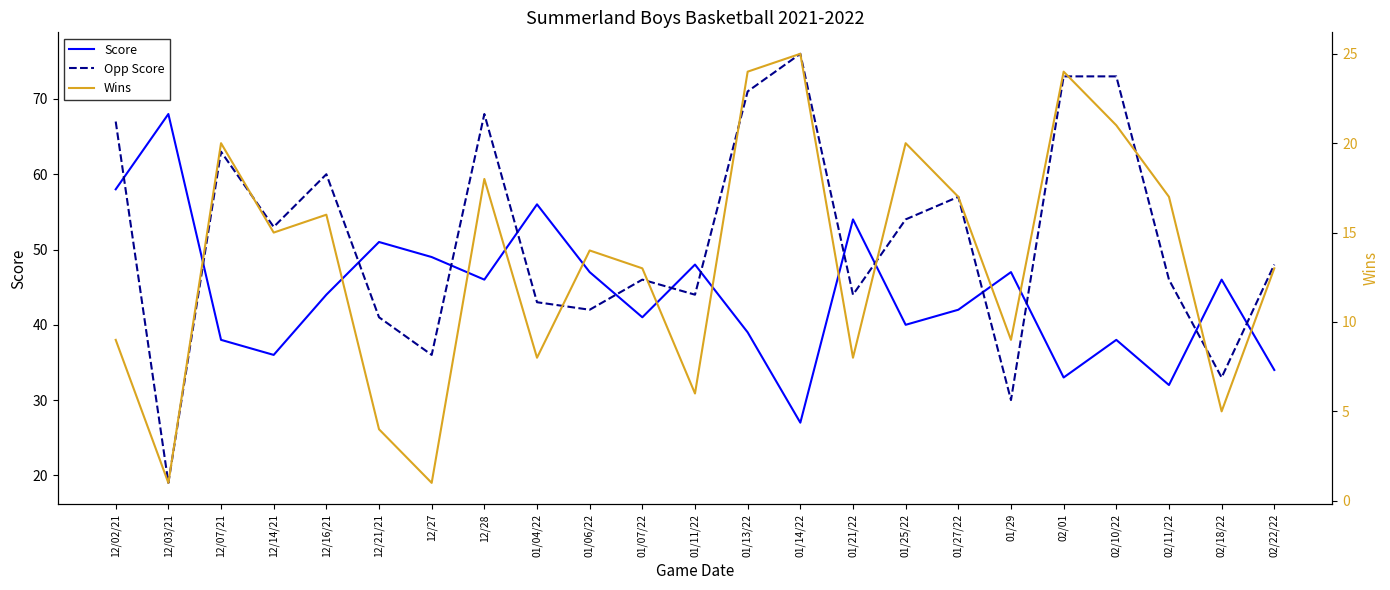

Which has a higher value, 01/07/22 or 12/03/21?

12/03/21